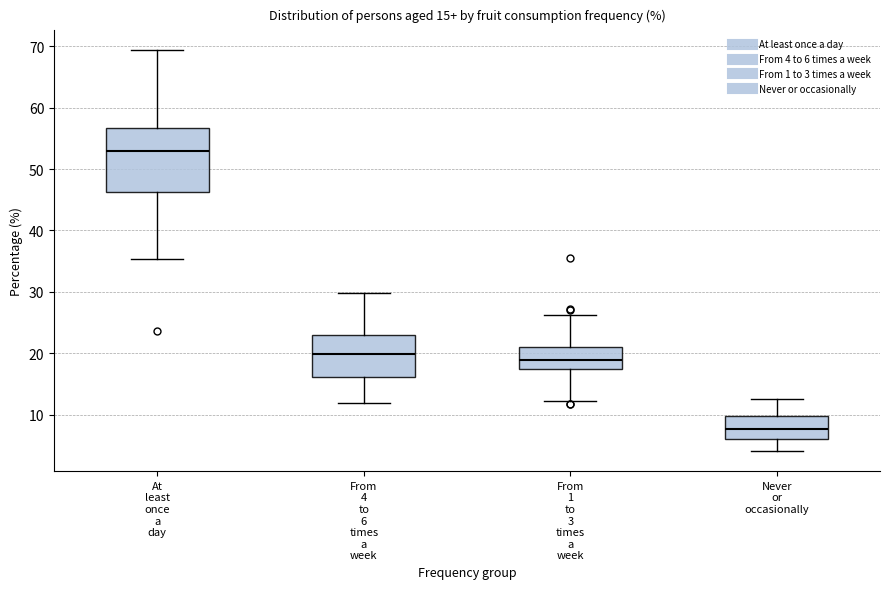

Comparing the boxes themselves (not the whiskers), which one is the tallest?

At least once a day